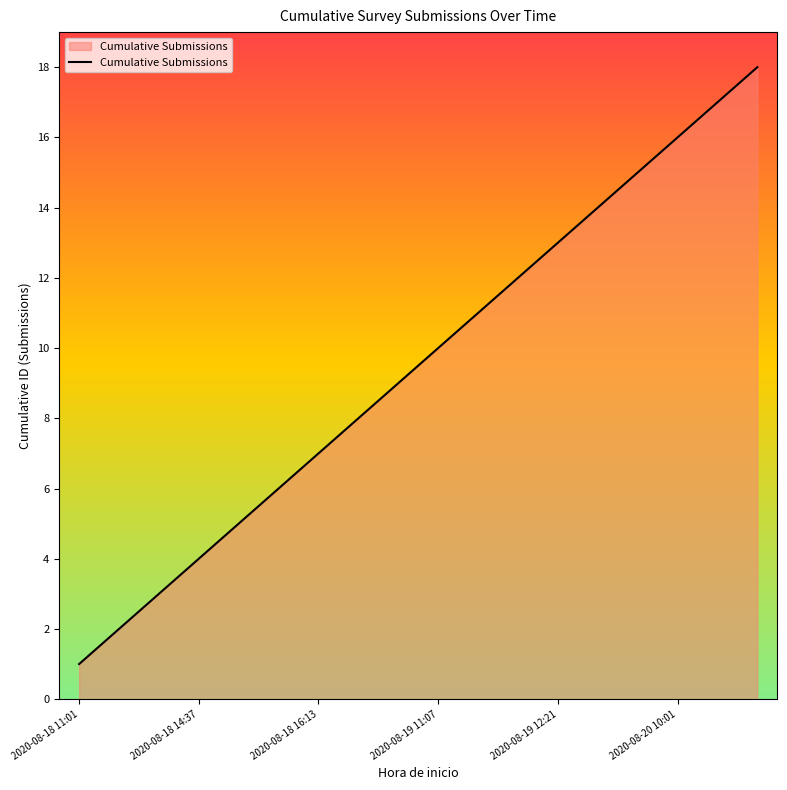

What is the difference between the maximum and minimum values?

17